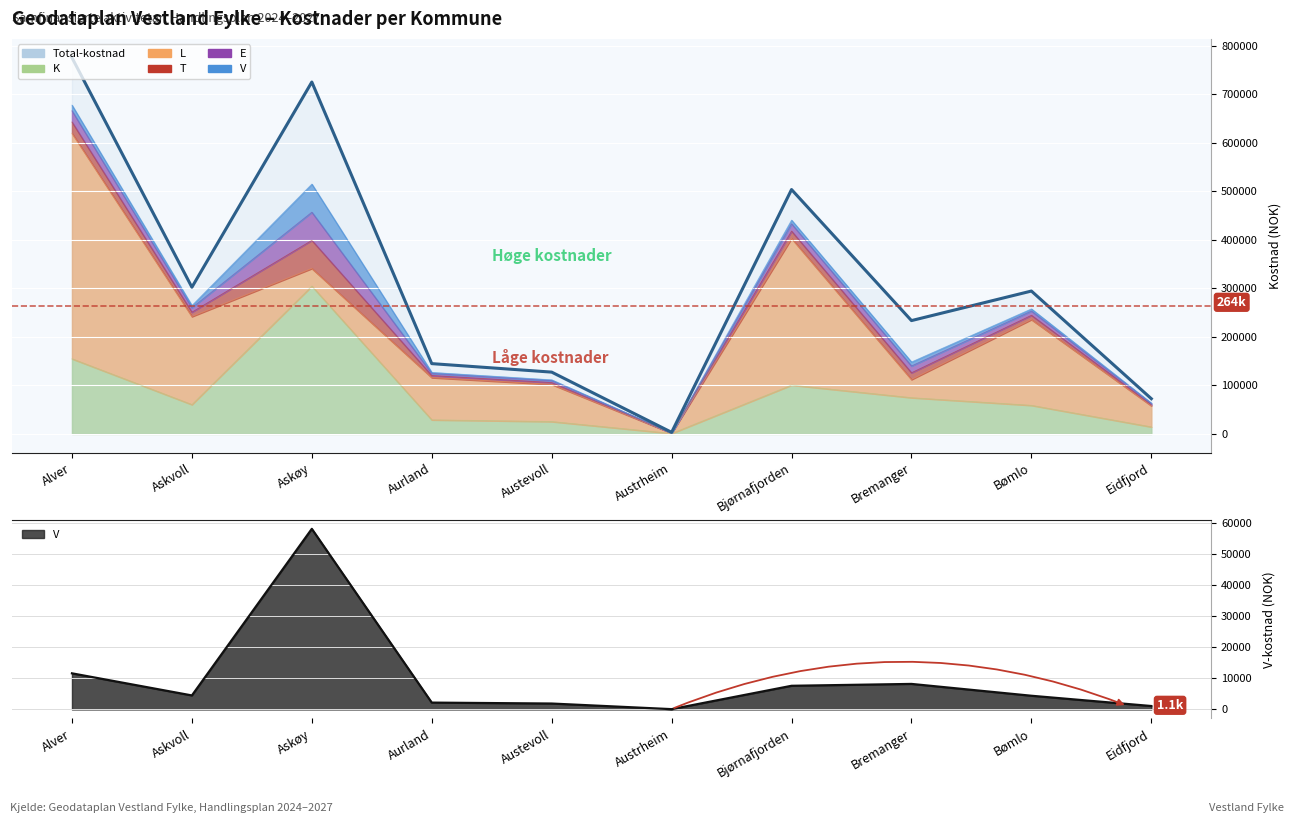

In K, how many points are lower than both neighbors (excluding endpoints)?

2